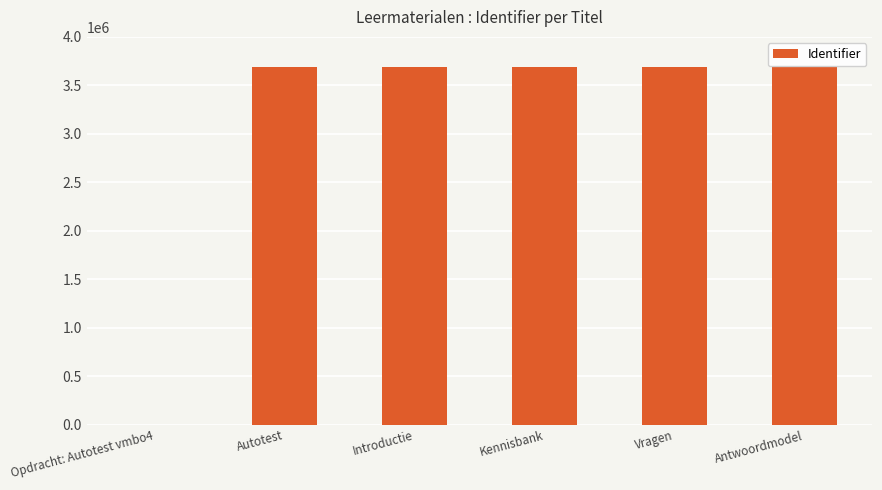

The chart shows a value of 5963111 at Antwoordmodel. True or false?

False